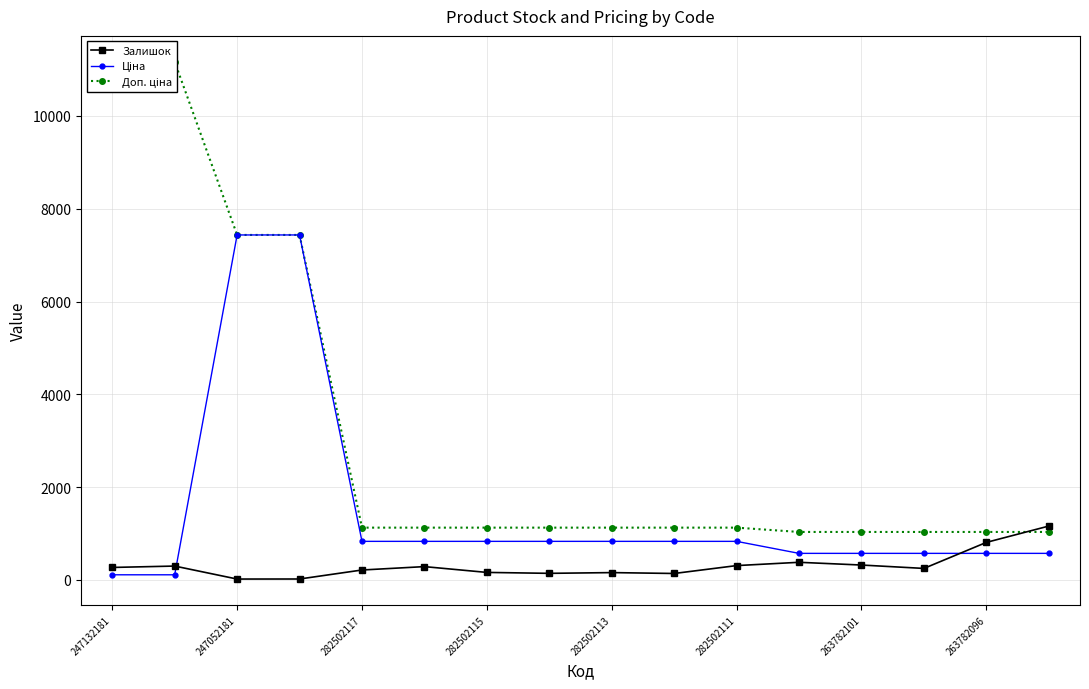

True or false: Залишок has more than 0 interior local peaks.

True